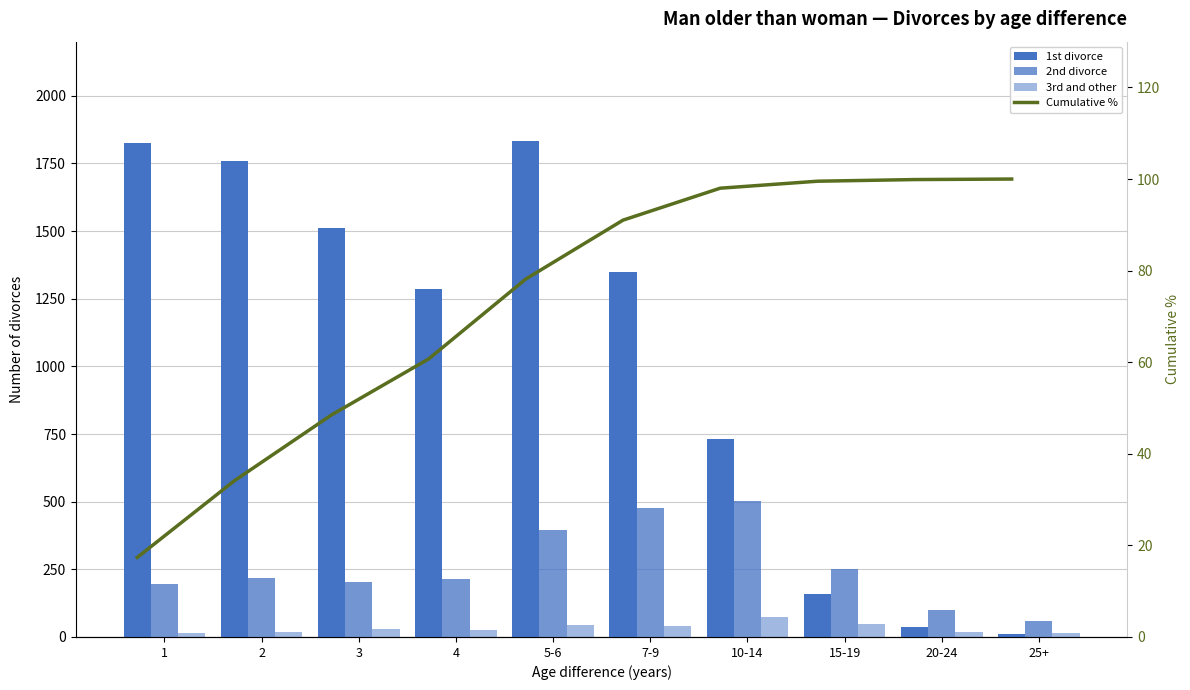

What is the difference between the maximum and minimum values in the 3rd and other series?

60.0